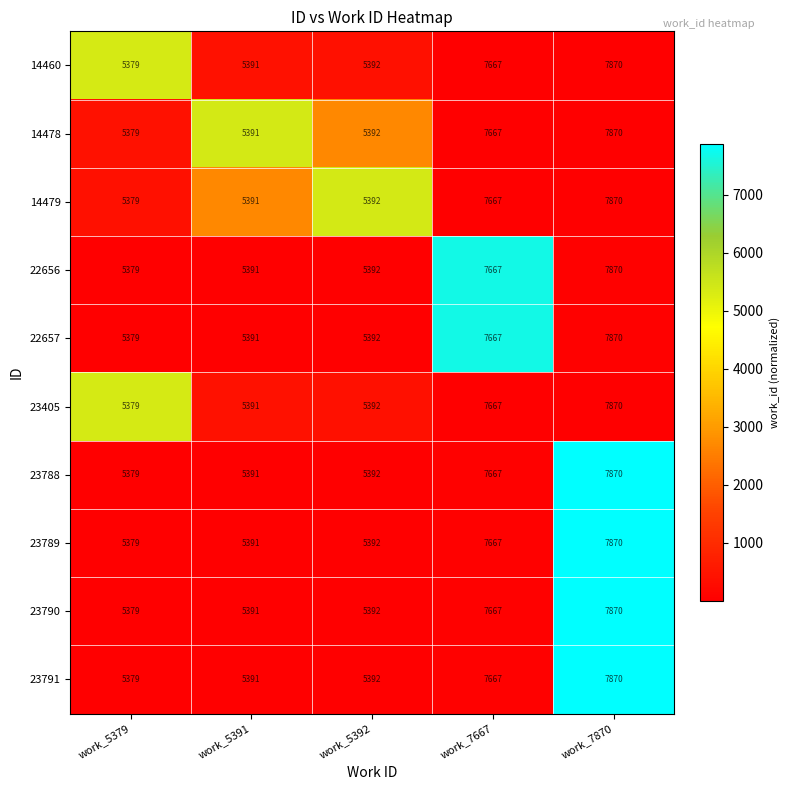

Is the value of 23405 at work_5392 greater than the value of 14479 at work_5379?

Yes